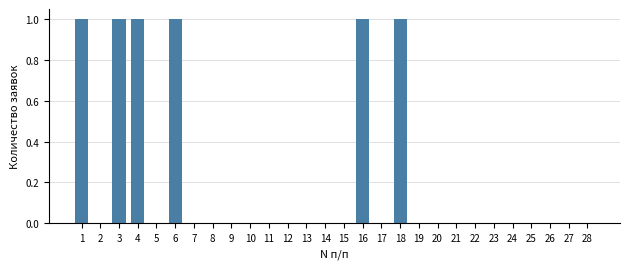

Which has a higher value, 3 or 9?

3